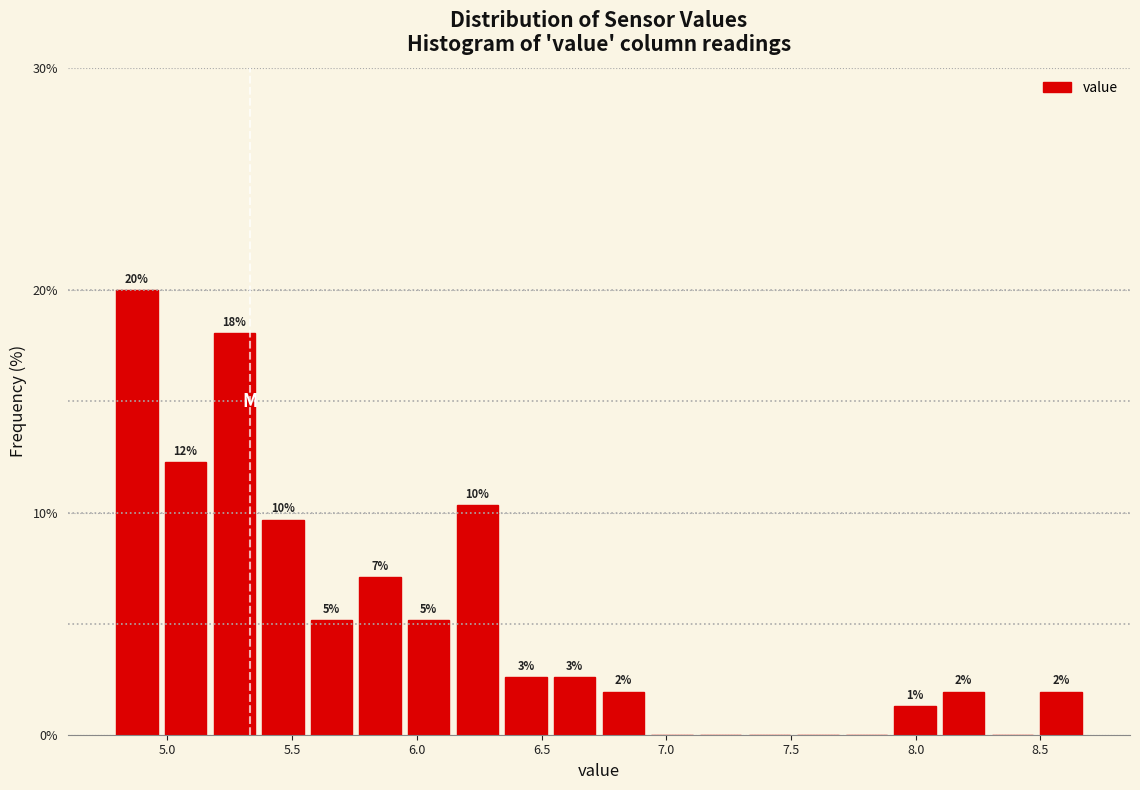

Around what value on the x-axis is the tallest bar? Give the approximate position of its centre, as read against the axis.

4.90